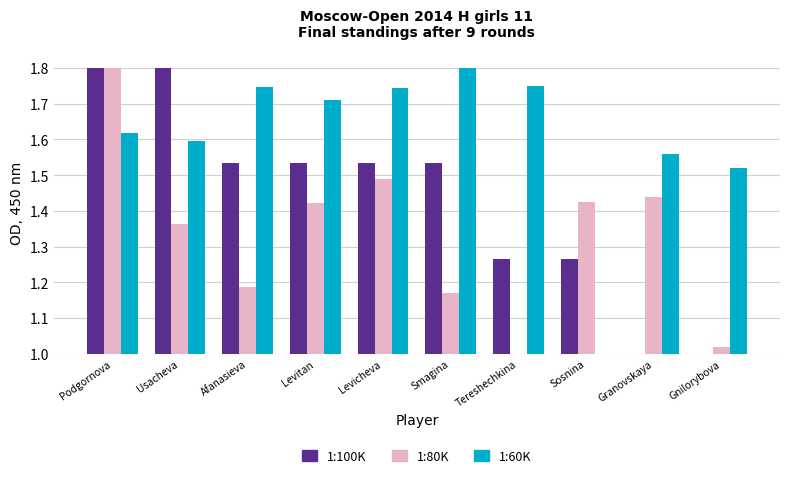

The value of 1:100K at Podgornova is 0.9. True or false?

False